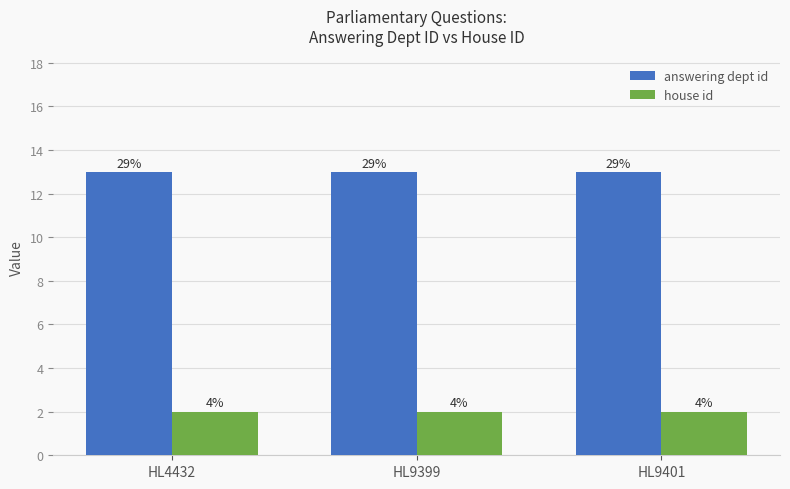

What is the maximum value shown in the chart?

13